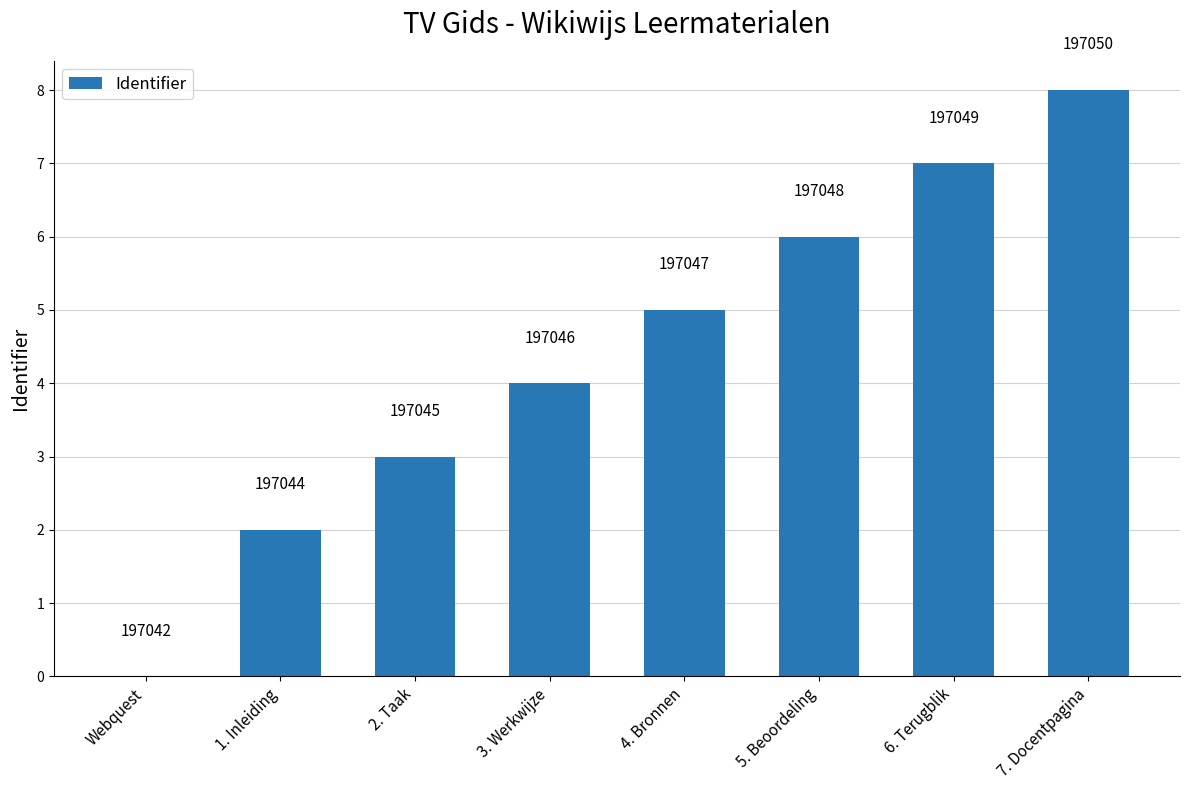

At which category does the chart reach its peak across all series?

7. Docentpagina